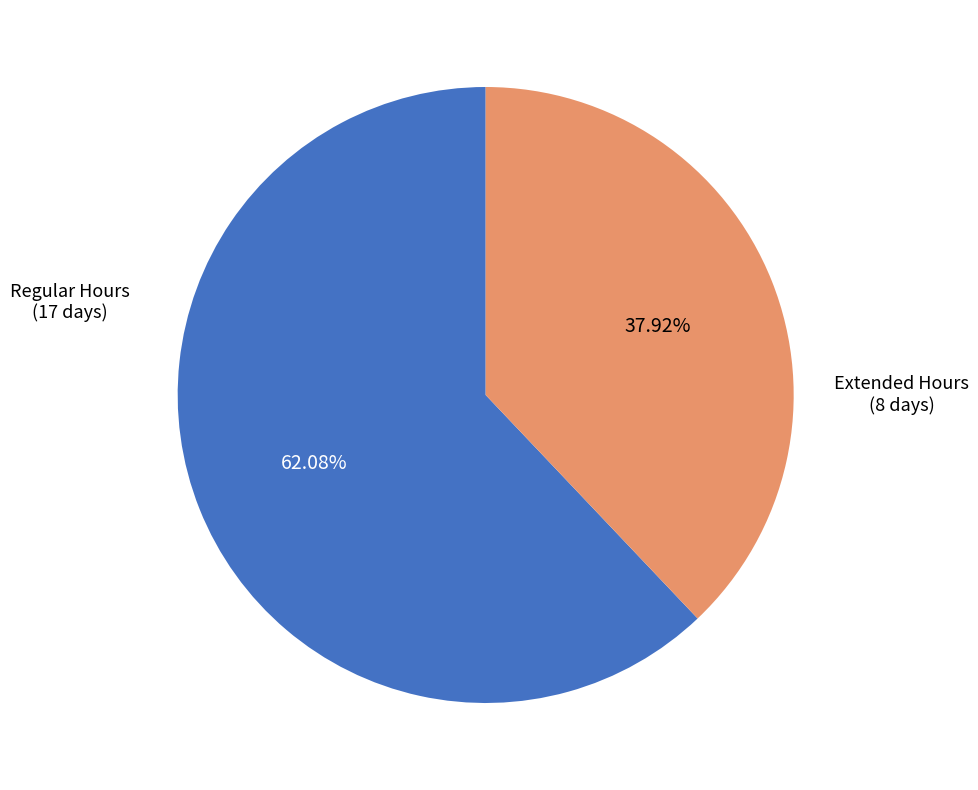

Is there a majority slice in this chart?

Yes